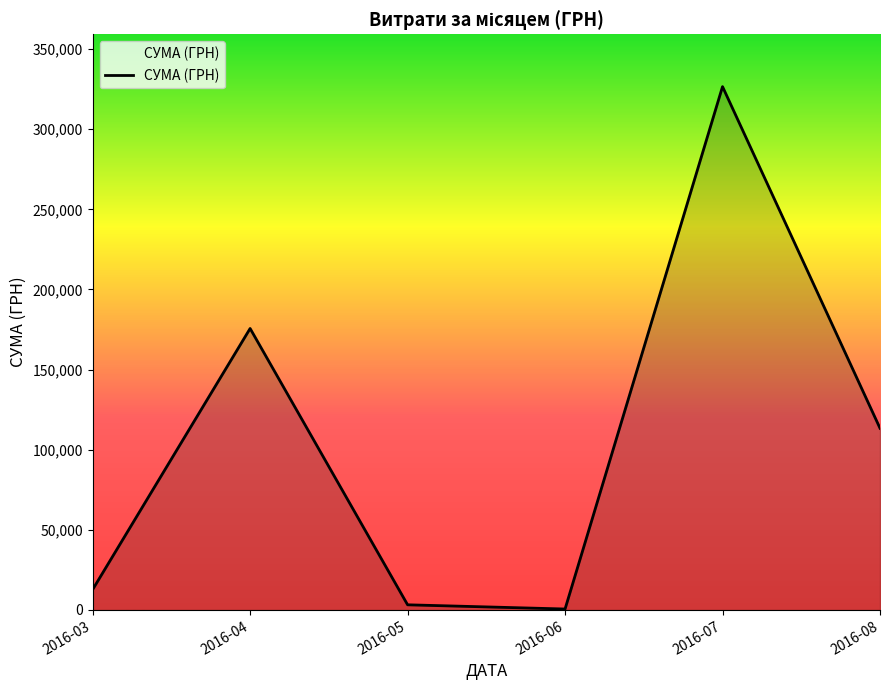

Read the value at 2016-07.

326572.3